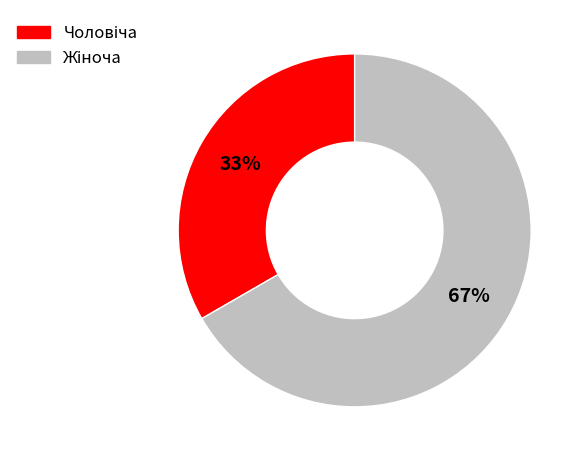

To the nearest percent, what is the average slice percentage?

50%